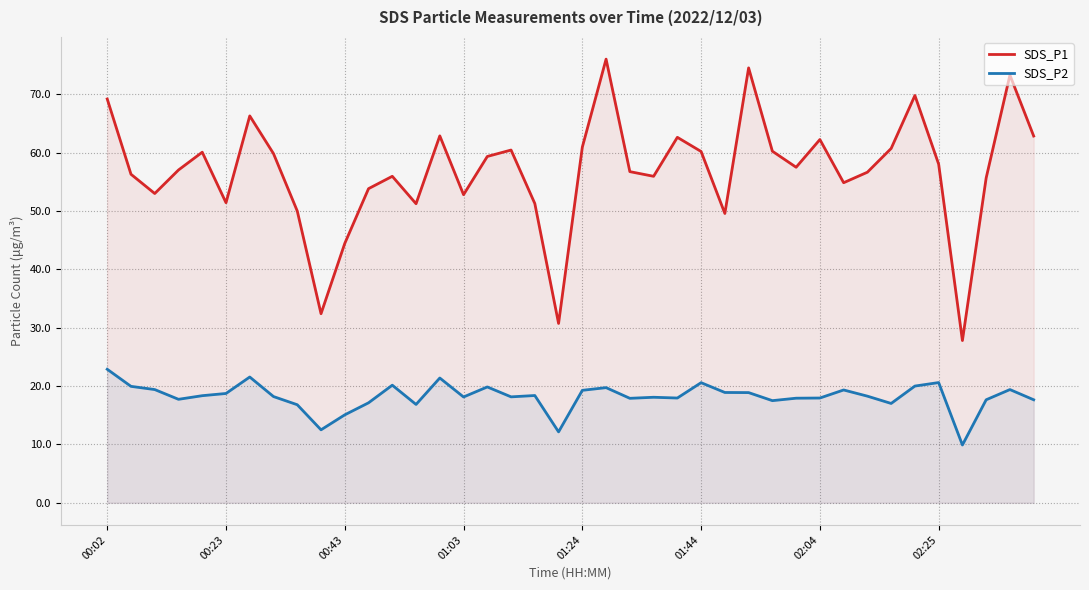

Which series has the largest range (max minus min)?

SDS_P1